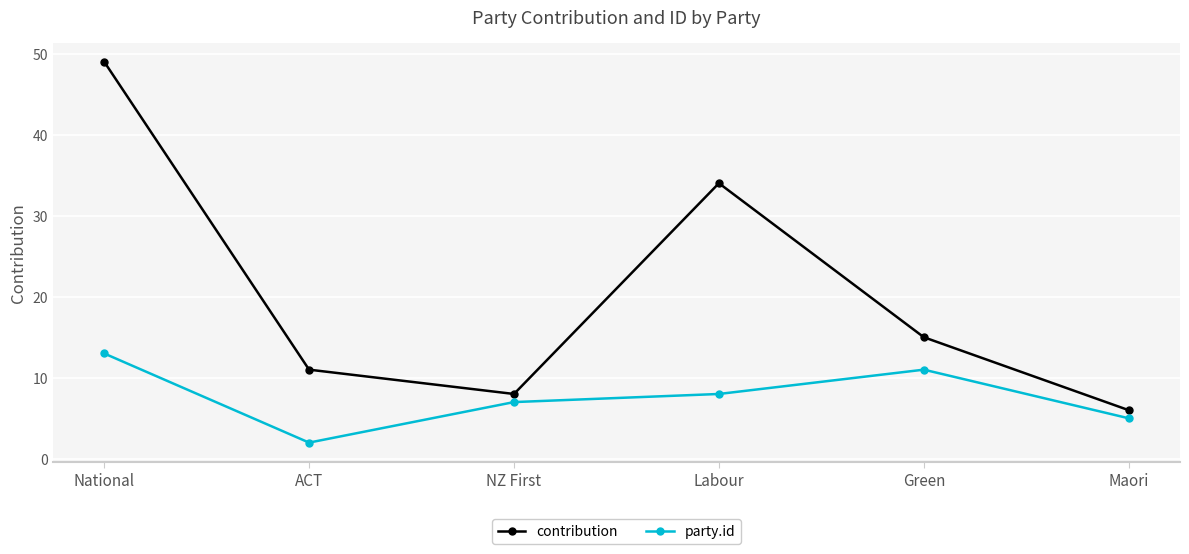

At which label does contribution reach its peak?

National